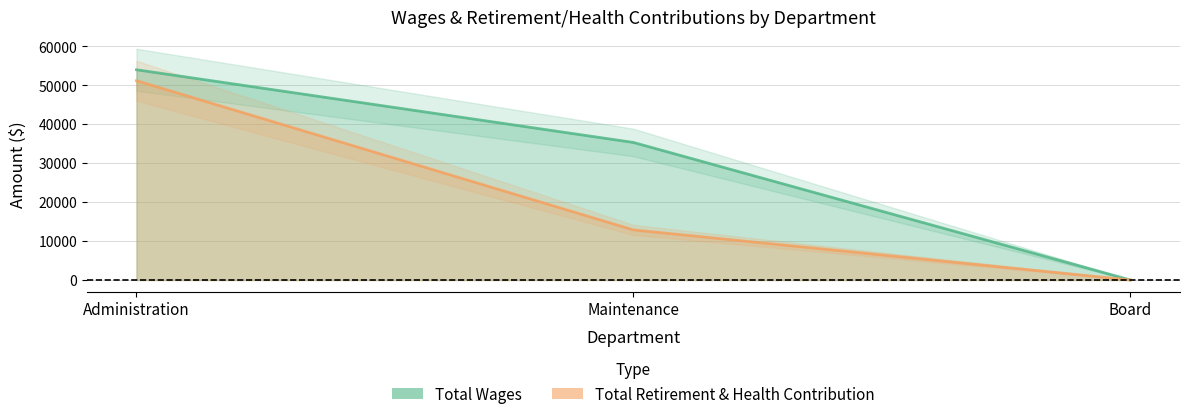

Reading left to right, list all the values displayed in this chart.

Total Wages: Administration=53989	Maintenance=35317	Board=0
Total Retirement & Health Contribution: Administration=51168	Maintenance=12859	Board=0